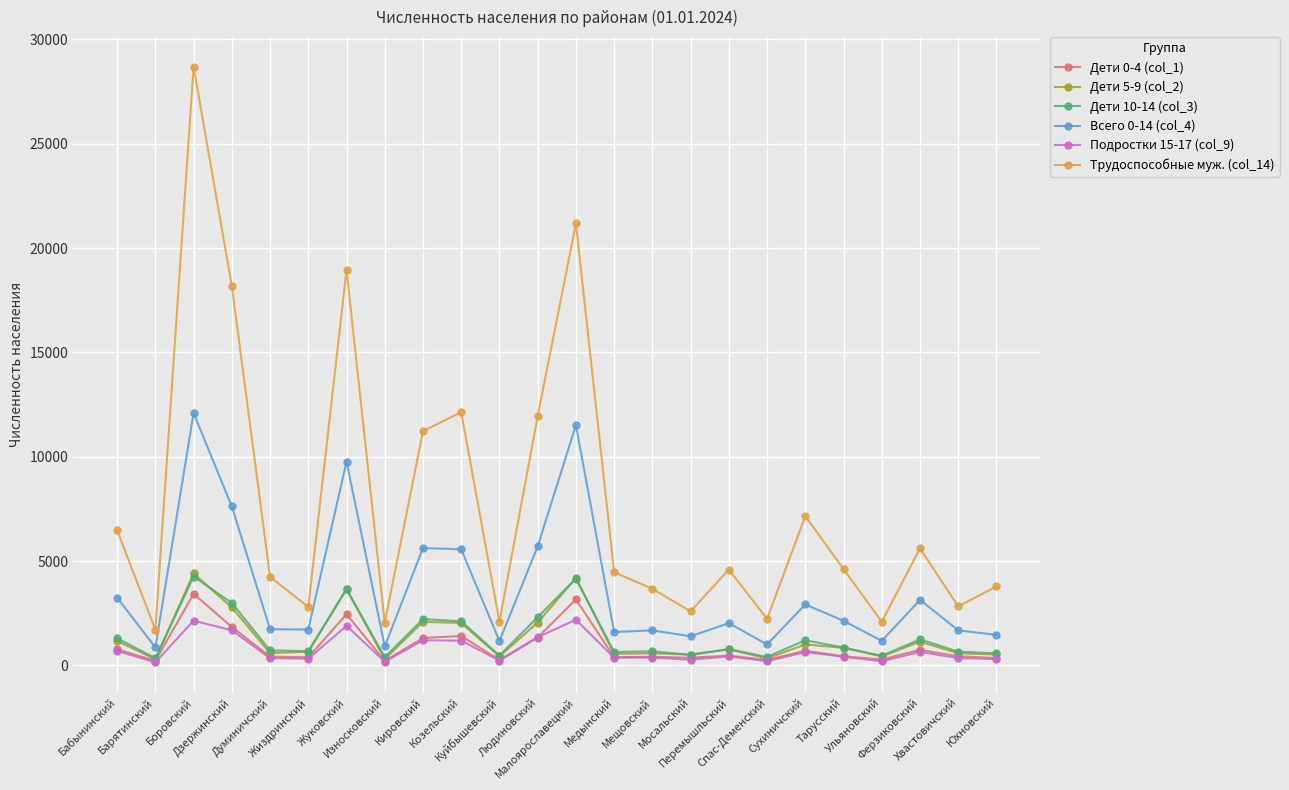

True or false: Дети 0-4 (col_1) has more than 2 interior local peaks.

True